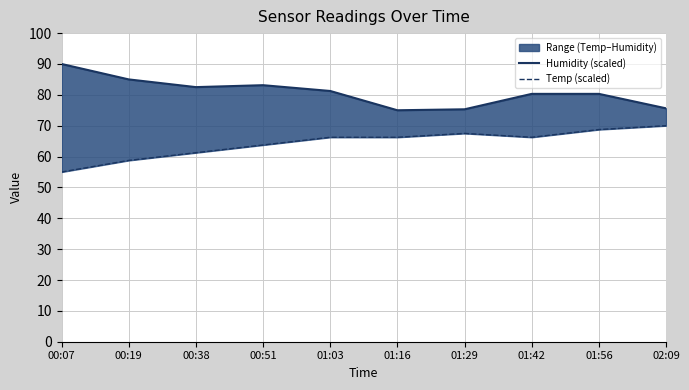

Where is Temp (scaled) nearest to the value 62?

00:38